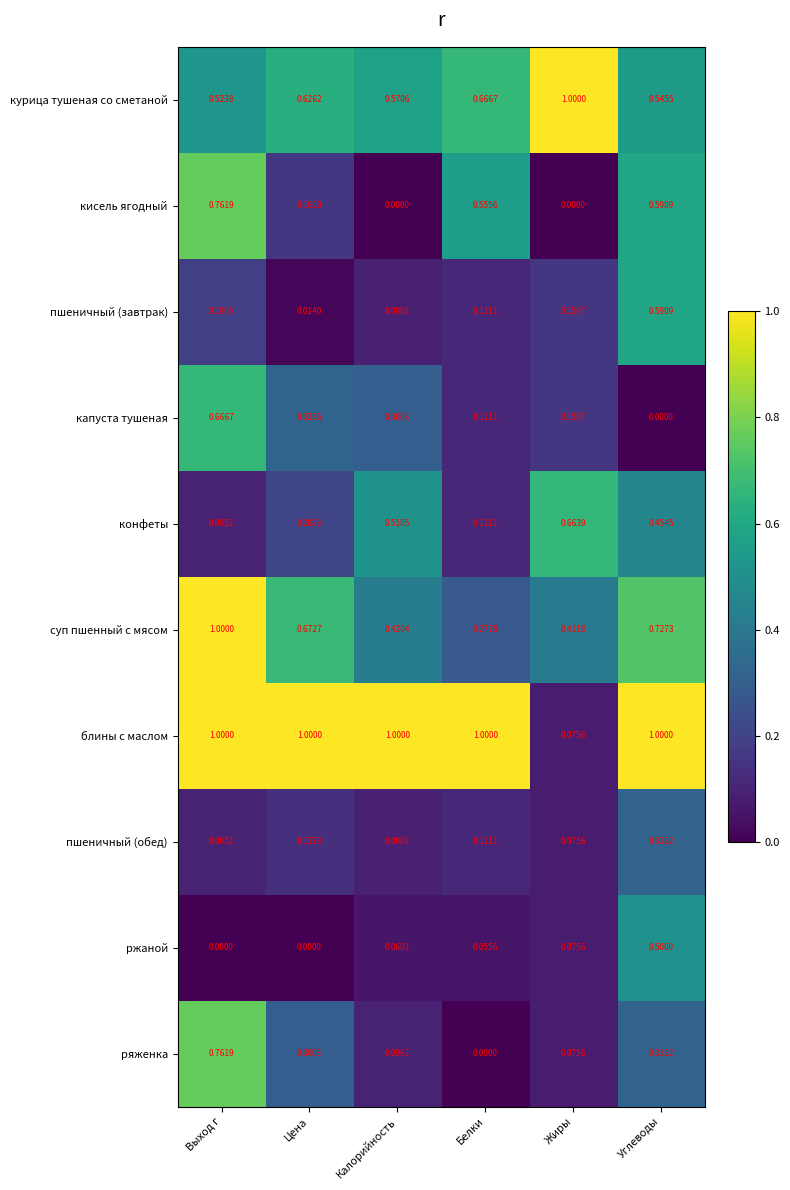

Which series has the largest total across all categories?

блины с маслом